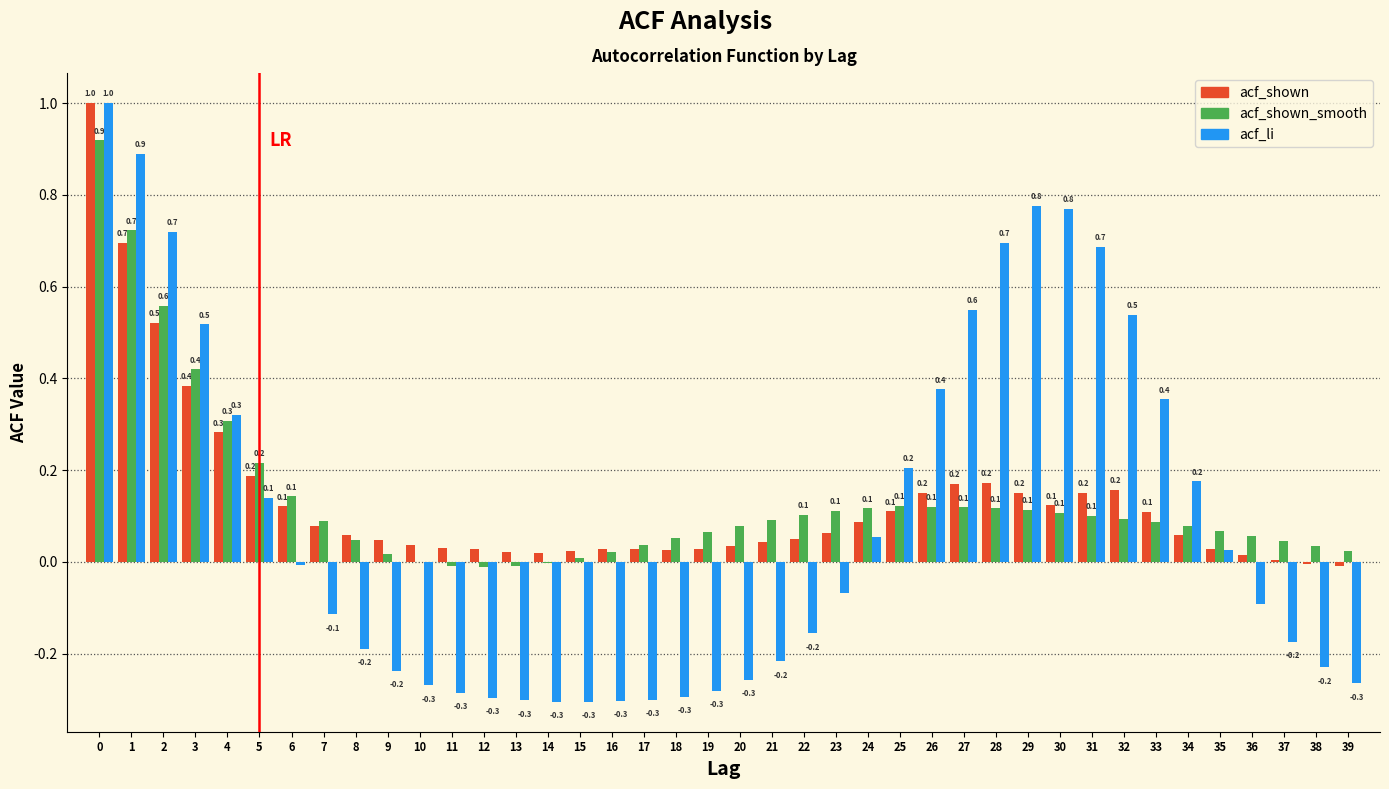

What is the sum of all acf_li values?

3.8